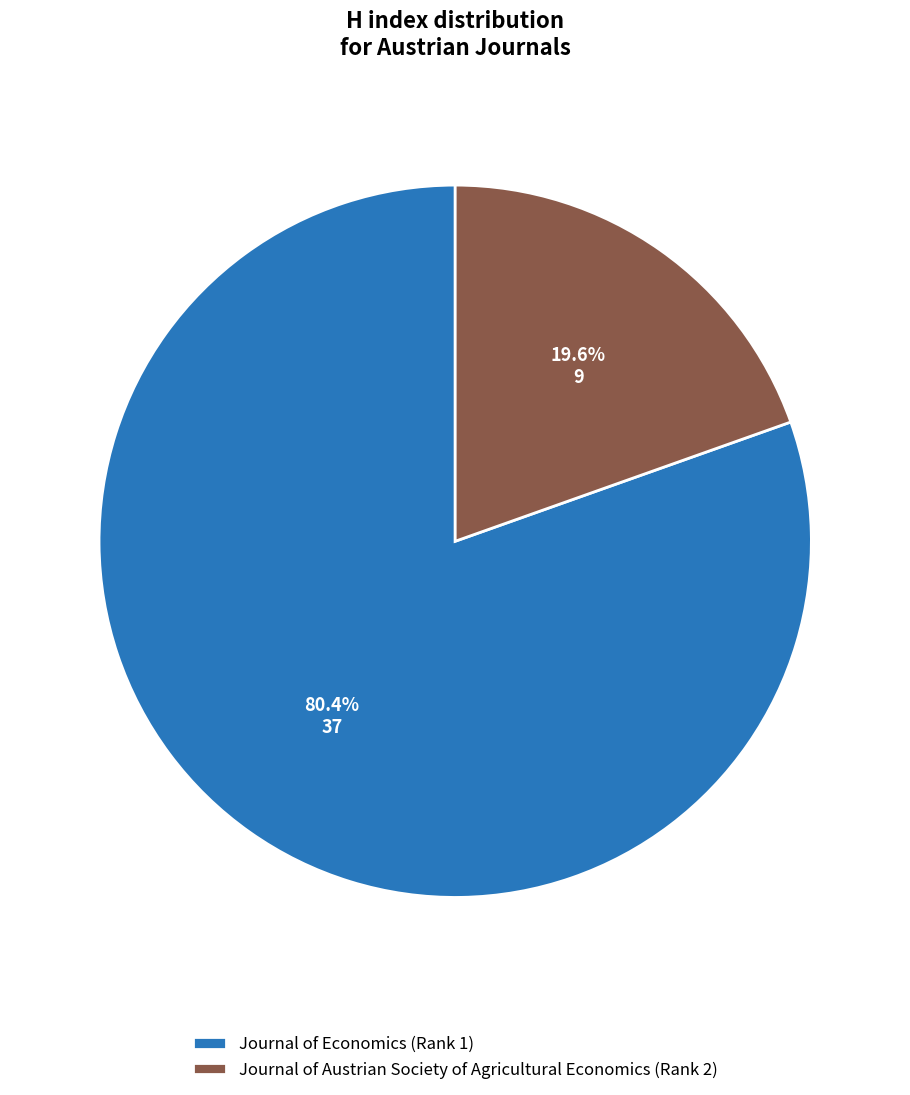

True or false: Journal of Economics (Rank 1) accounts for 95% of the total.

False